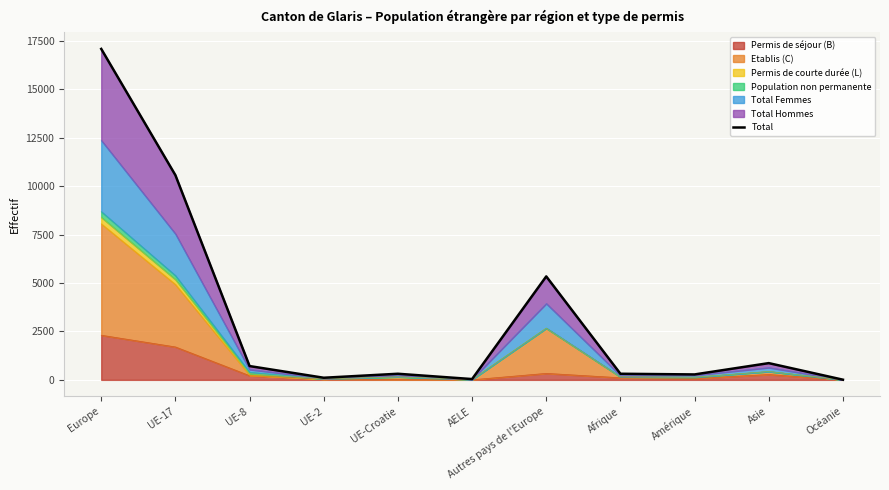

At which category does the data reach its first local valley?

UE-2